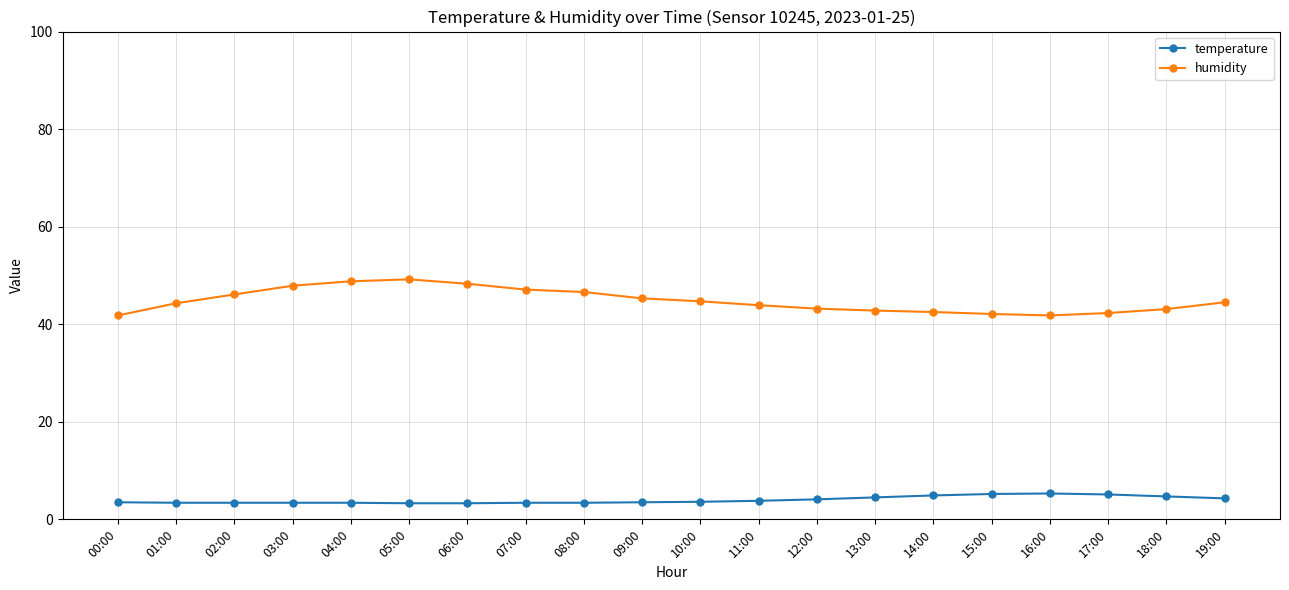

True or false: temperature has more than 0 interior local peaks.

True